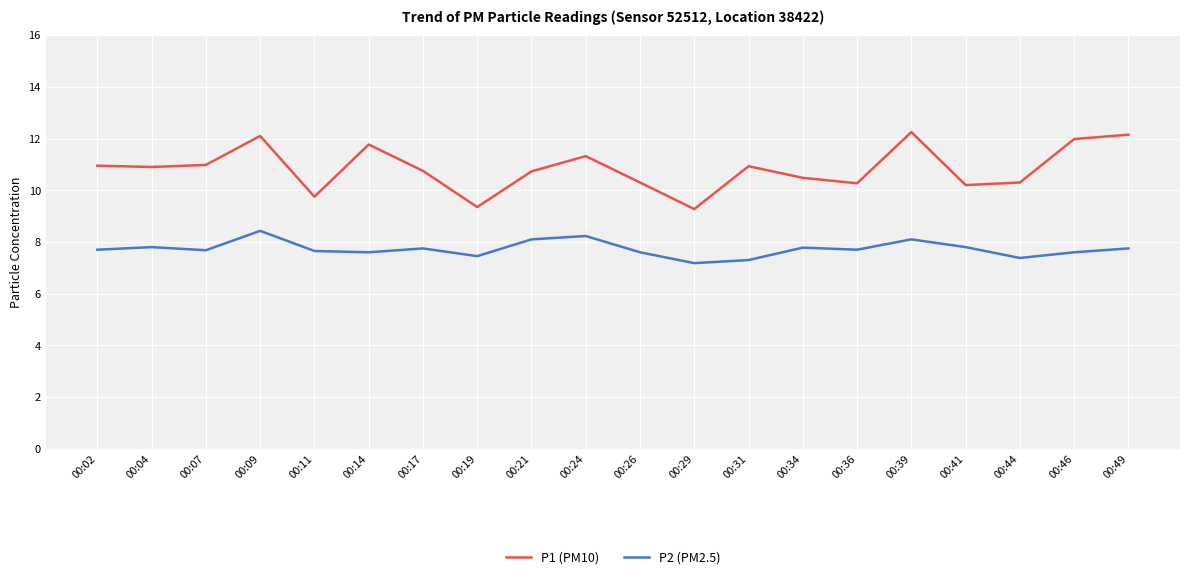

What is the lowest value of the P2 (PM2.5) series?

7.2